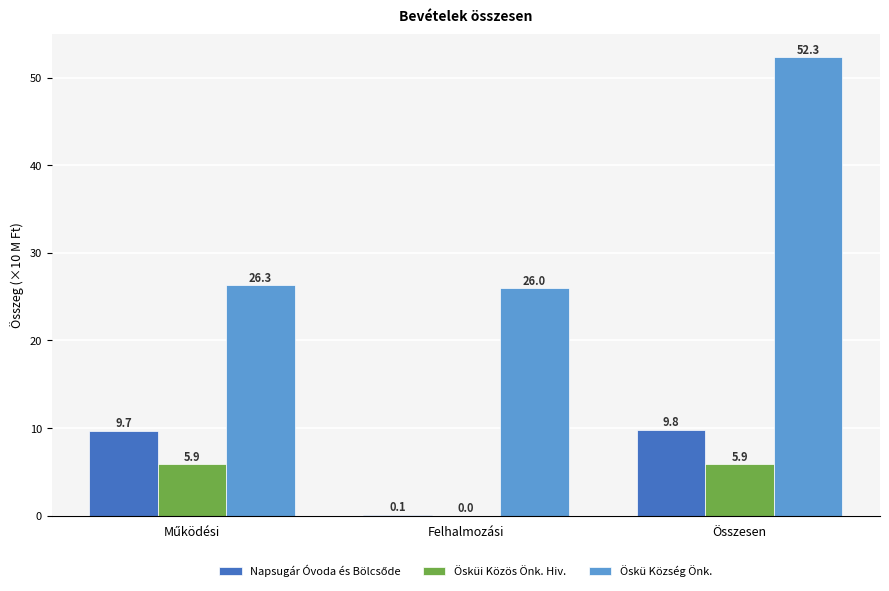

How many data points does each series have?

3